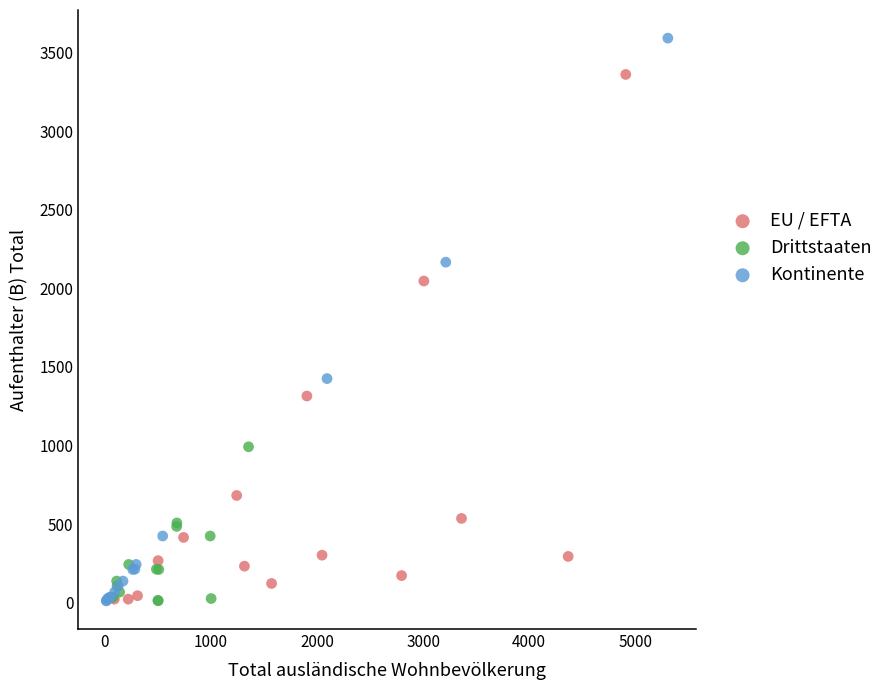

Which series contains the highest Y value?

Kontinente